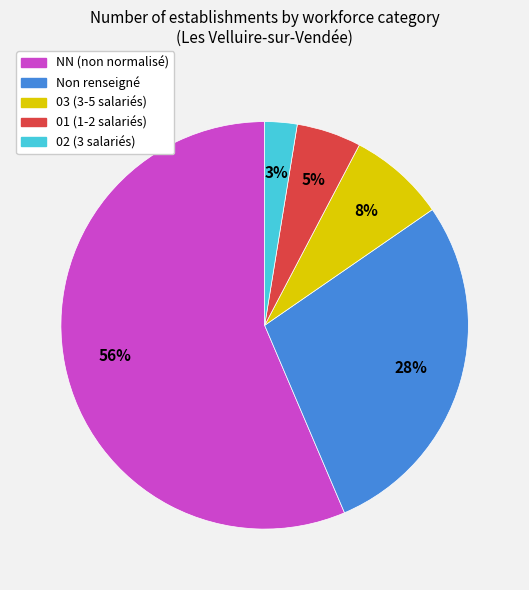

To the nearest percent, what is the average slice percentage?

20%